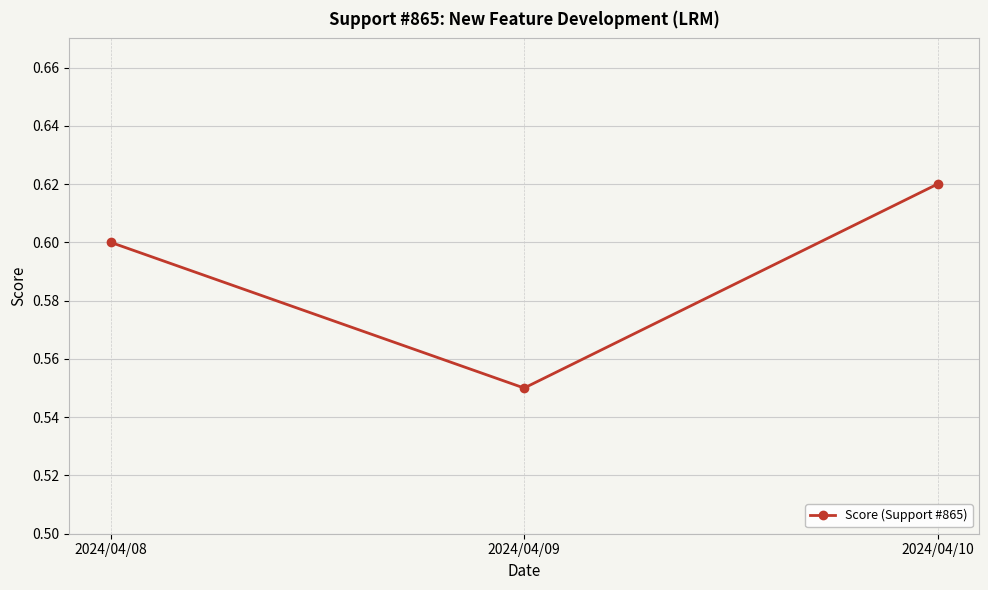

Rank the categories by value from lowest to highest.

2024/04/09, 2024/04/08, 2024/04/10